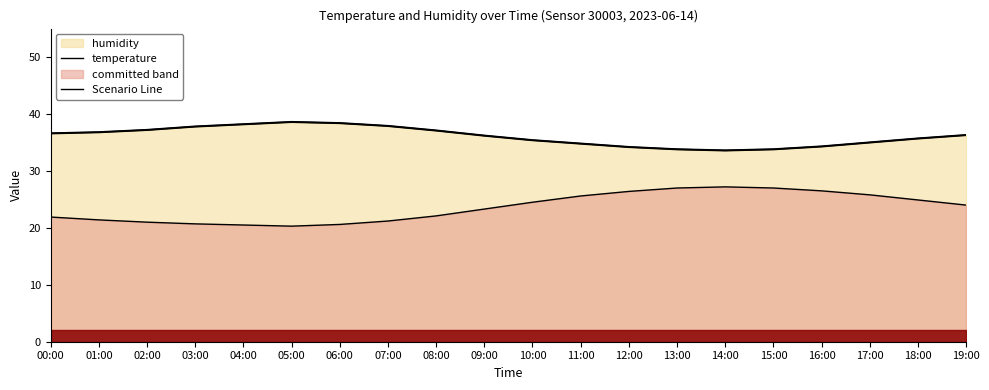

At which label does the data first exceed 36?

00:00